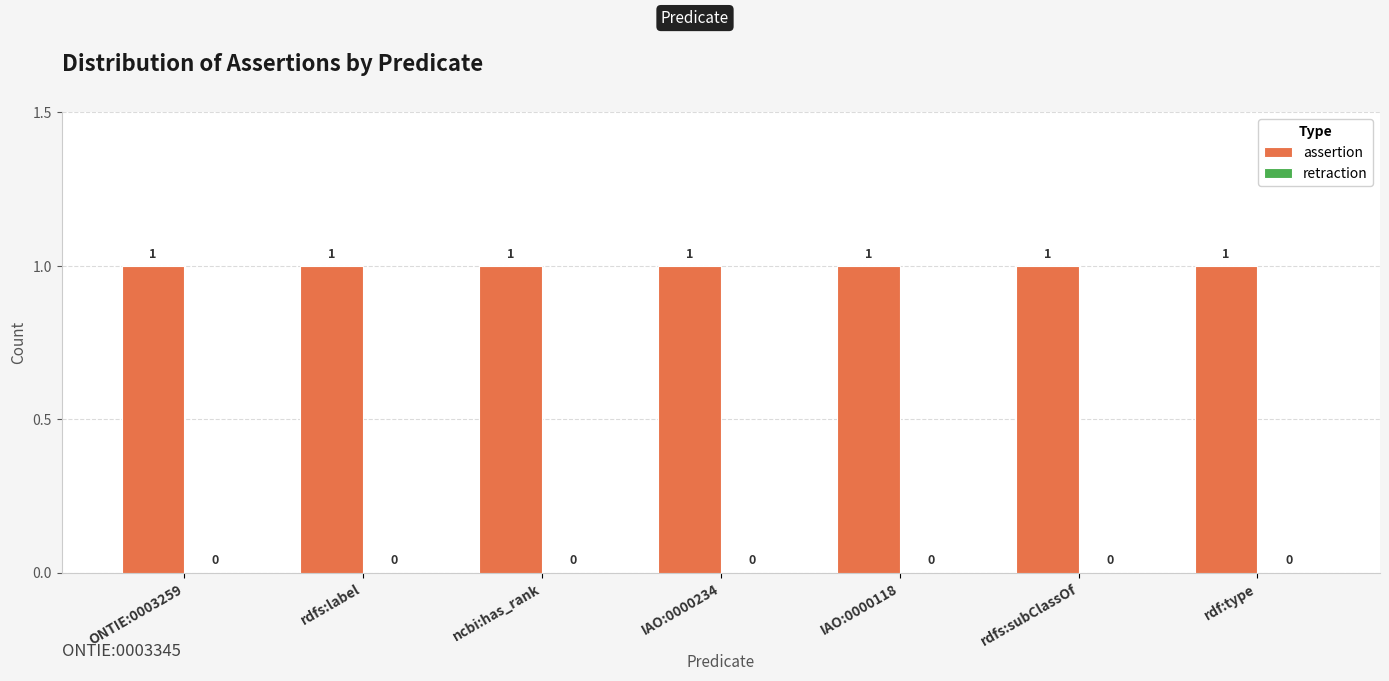

What is the label of the 7th bar from the left?

rdf:type